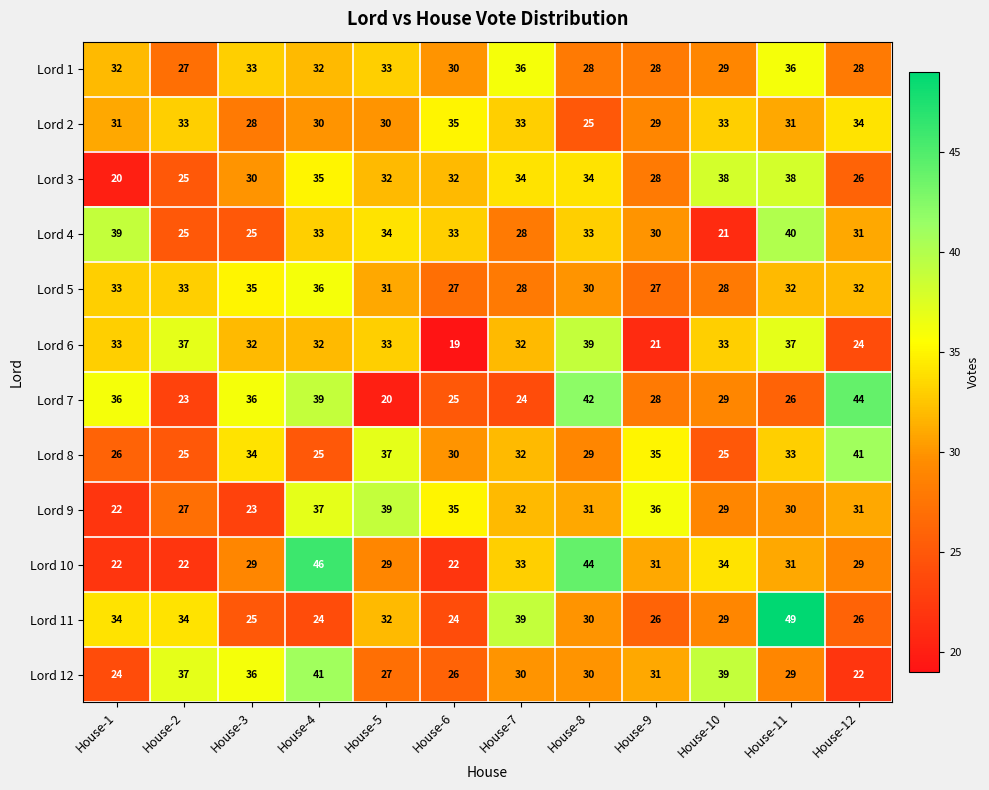

What is the minimum value shown in the chart?

19